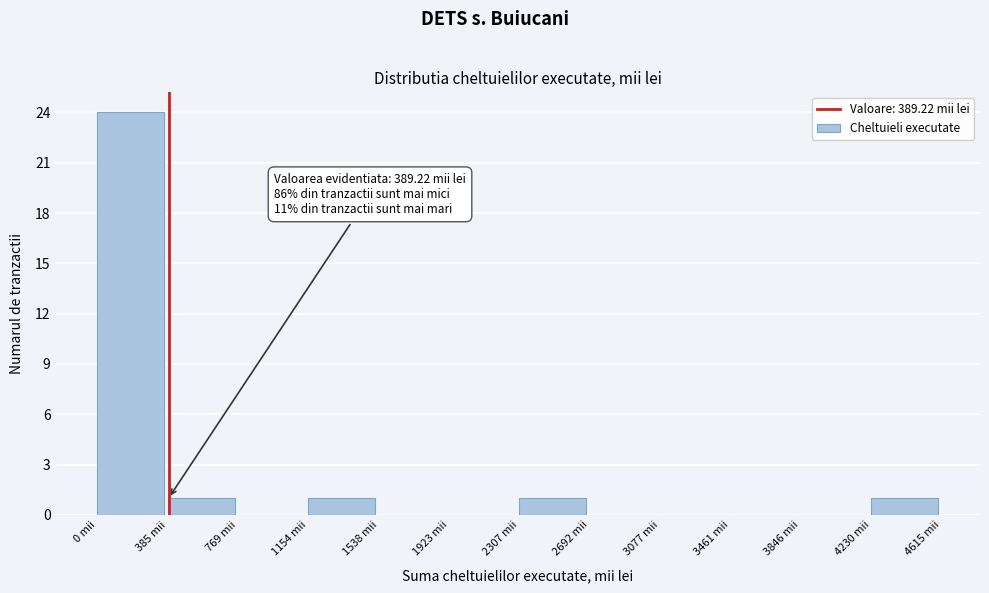

Over which range of the x-axis is the bar tallest?

0 to 400